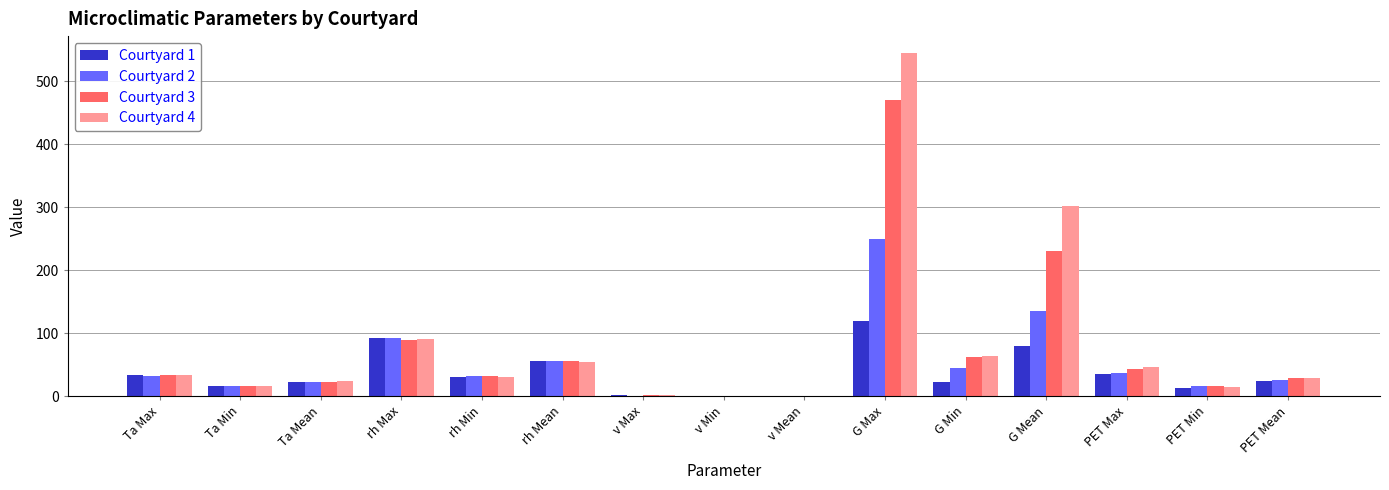

What is the sum of all Courtyard 4 values?

1248.5